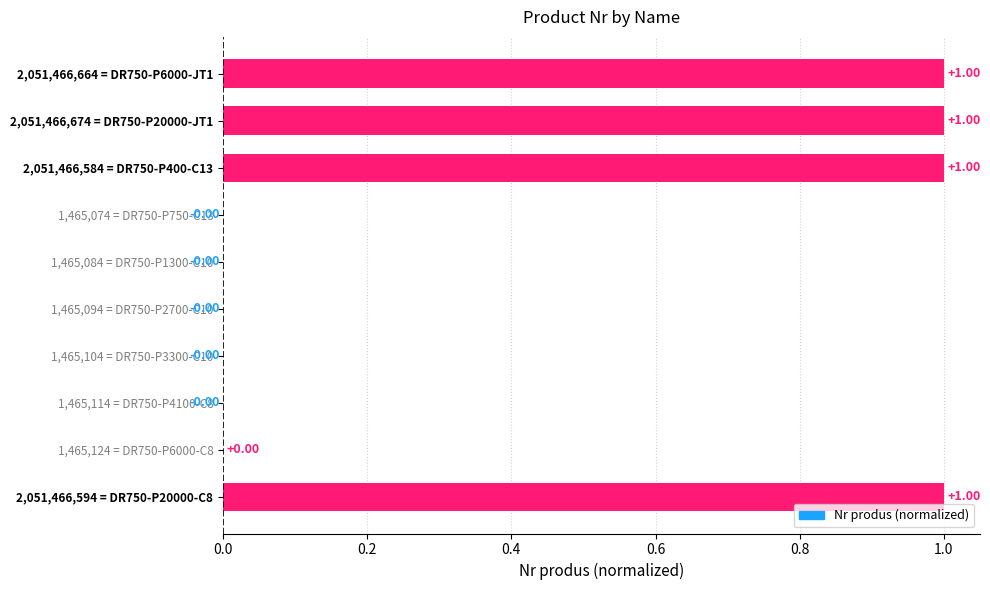

What is the sum of all values?

4.0